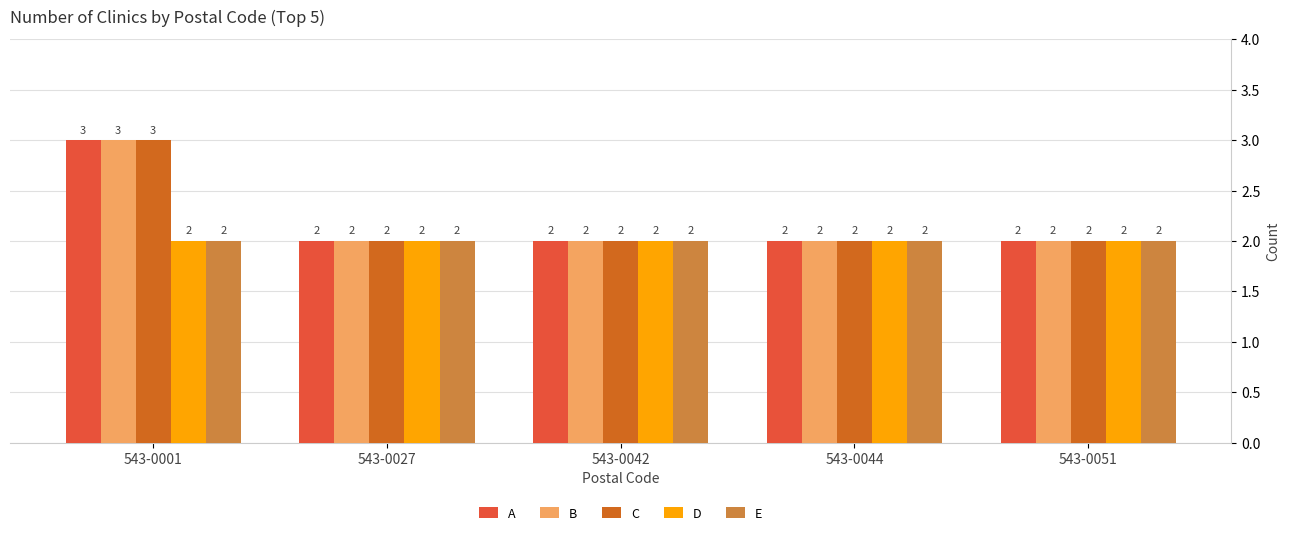

Reading left to right, what are all the values shown in this chart?

A: 3	2	2	2	2
B: 3	2	2	2	2
C: 3	2	2	2	2
D: 2	2	2	2	2
E: 2	2	2	2	2